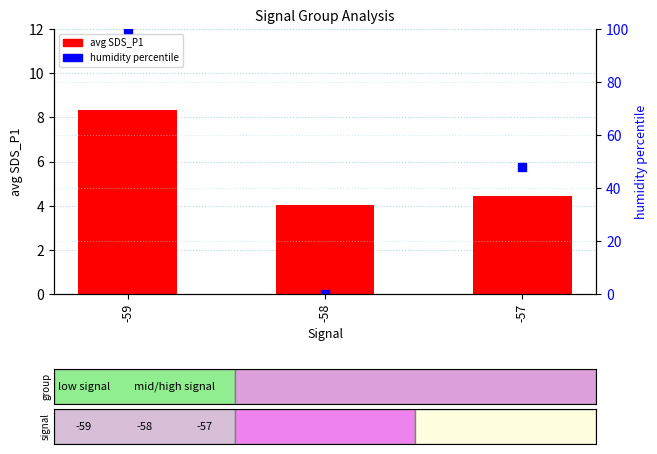

Reading left to right, list all the values displayed in this chart.

avg SDS_P1: 8.3	4.0	4.4
humidity percentile: 100.0	0.0	48.0